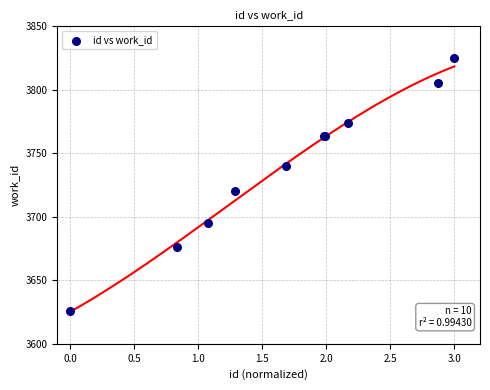

What Y value in the scatter plot is closest to 3725?

3720